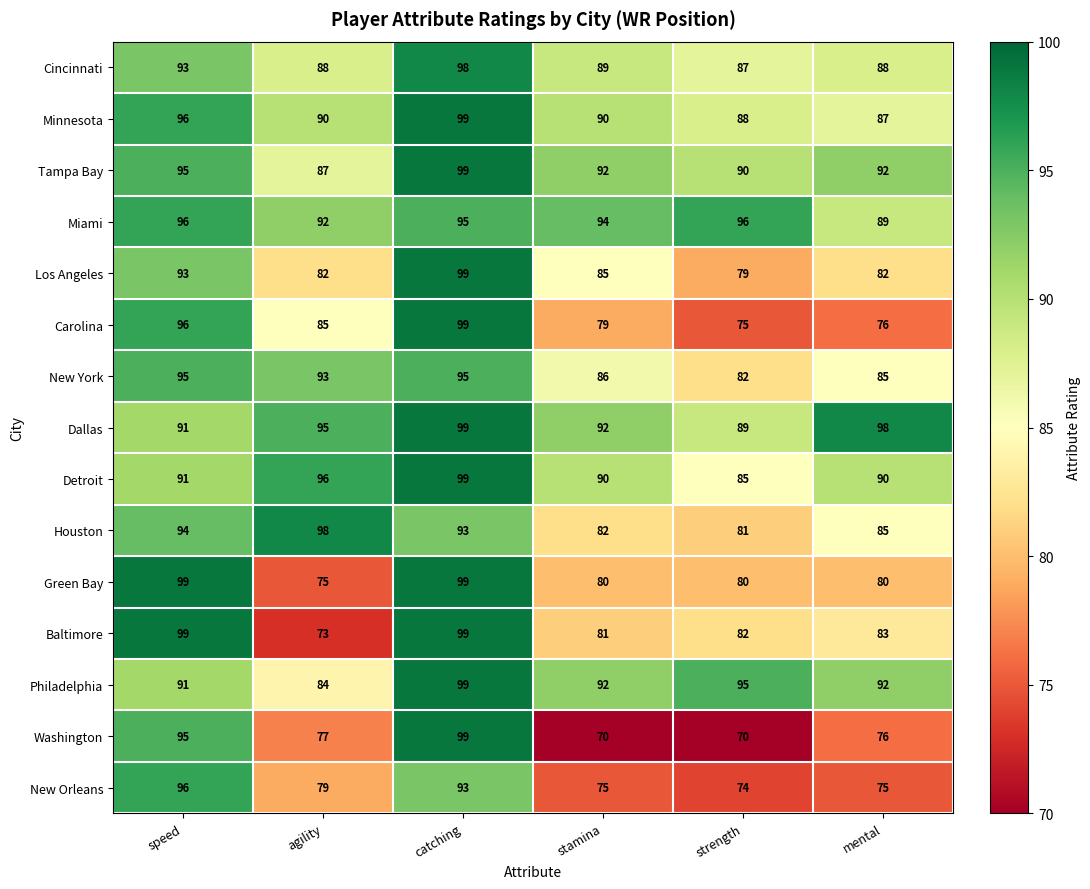

List the labels in order of Houston value, smallest first.

strength, stamina, mental, catching, speed, agility